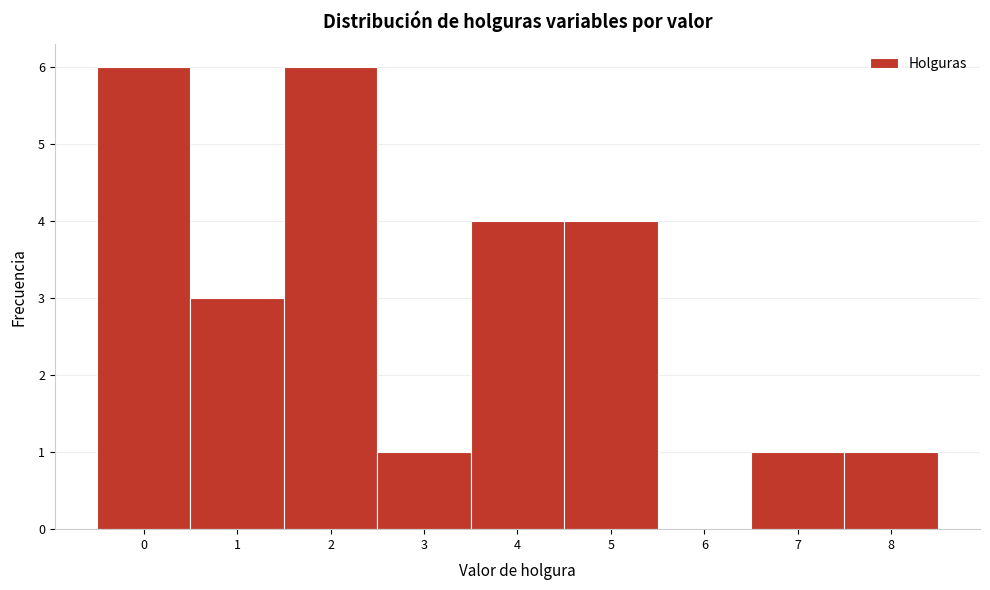

Reading left to right, transcribe this chart: for each bar, give the range it covers on the x-axis and its height. The values are not printed on the chart, so give them approximately, as read against the axis.

-0.5 to 0.5: 6
0.5 to 1.5: 3
1.5 to 2.5: 6
2.5 to 3.5: 1
3.5 to 4.5: 4
4.5 to 5.5: 4
5.5 to 6.5: 0
6.5 to 7.5: 1
7.5 to 8.5: 1